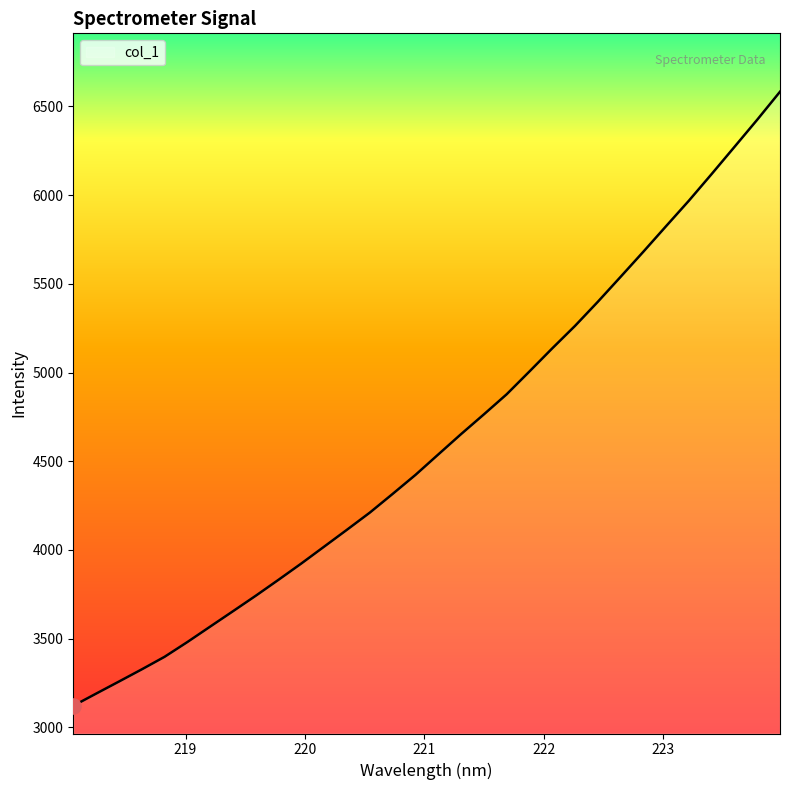

What is the difference between the maximum and minimum values?

3461.6